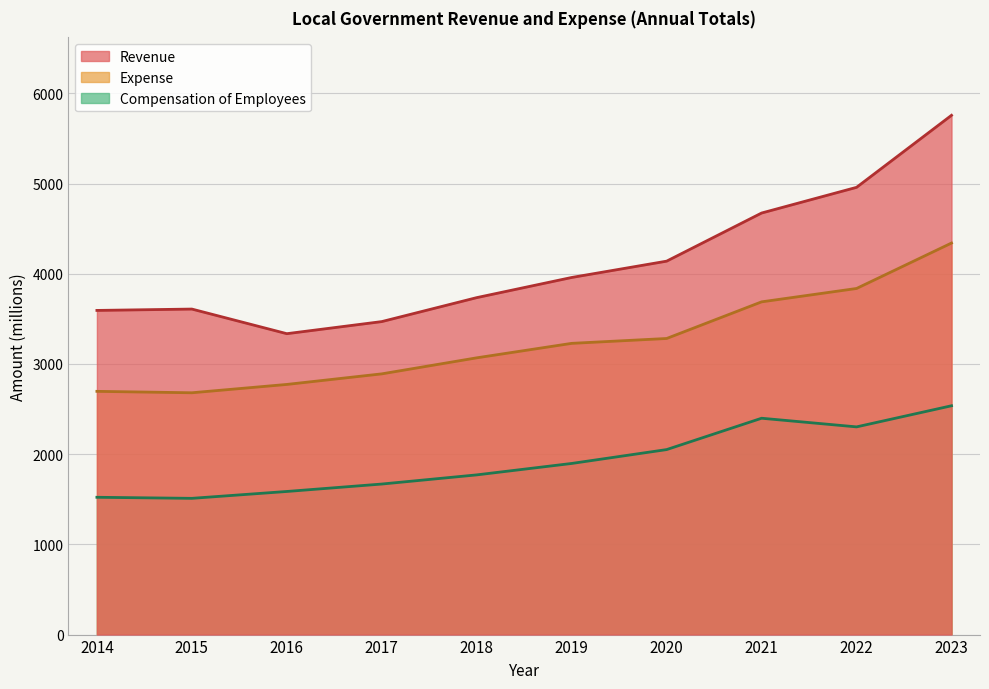

What is the difference between the Compensation of Employees values at 2020 and 2015?

540.6